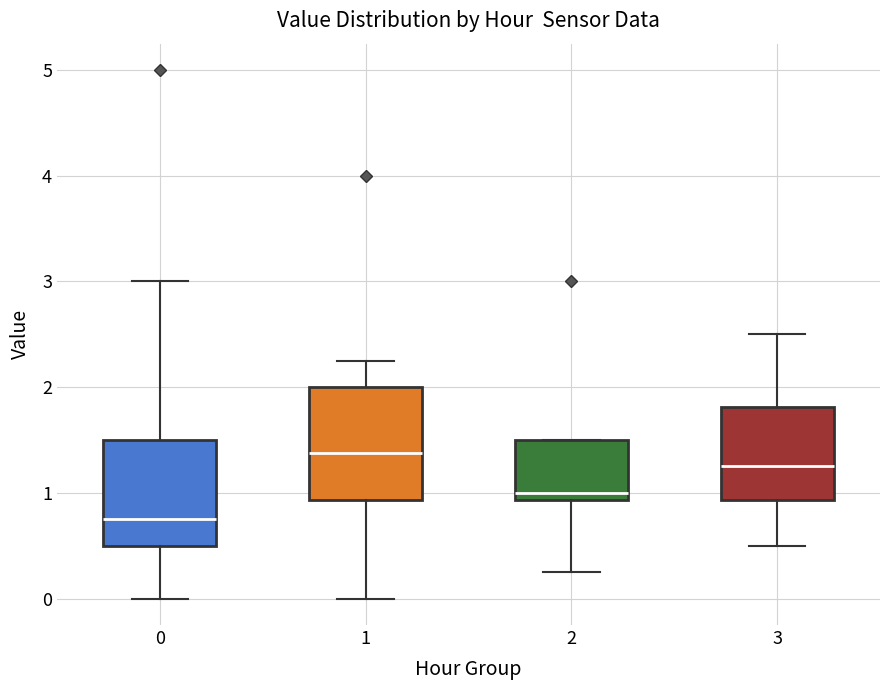

Where is the upper edge of the box at x = 2 on the y-axis? The values are not printed on the chart, so give them approximately, as read against the axis.

1.5